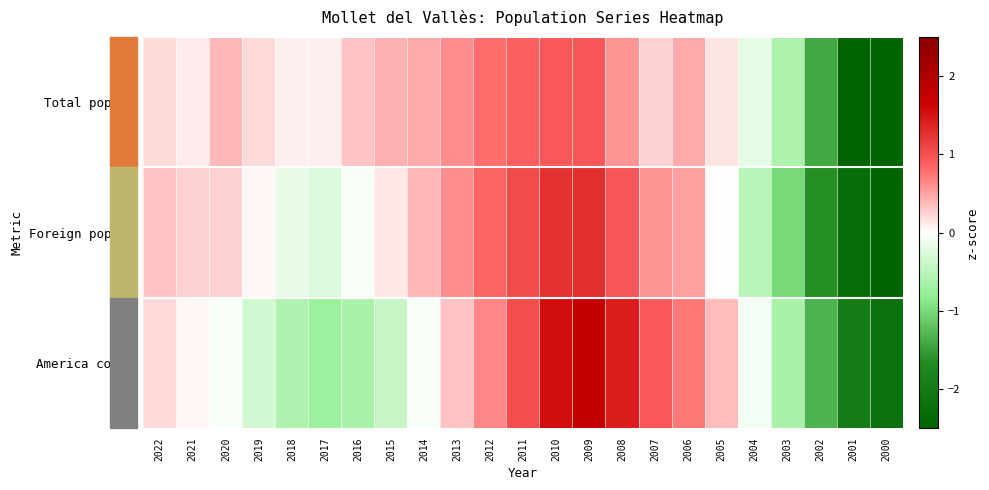

At how many categories does at least one series exceed -2?

22